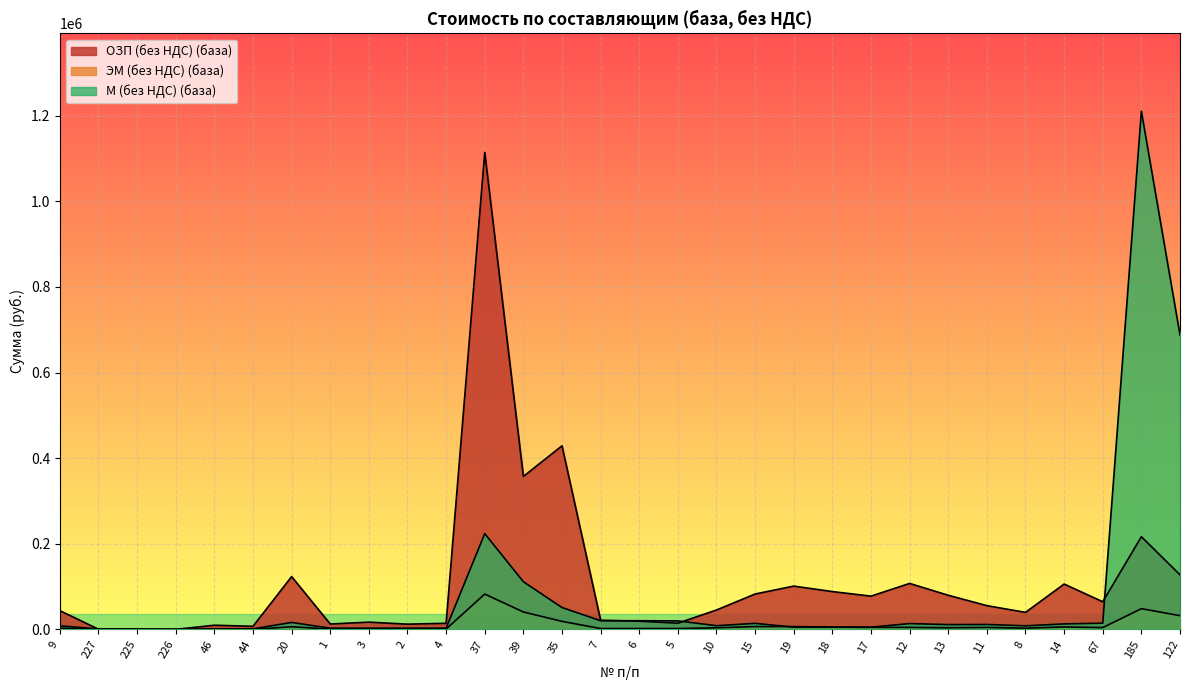

What is the greatest value displayed?

1210141.7